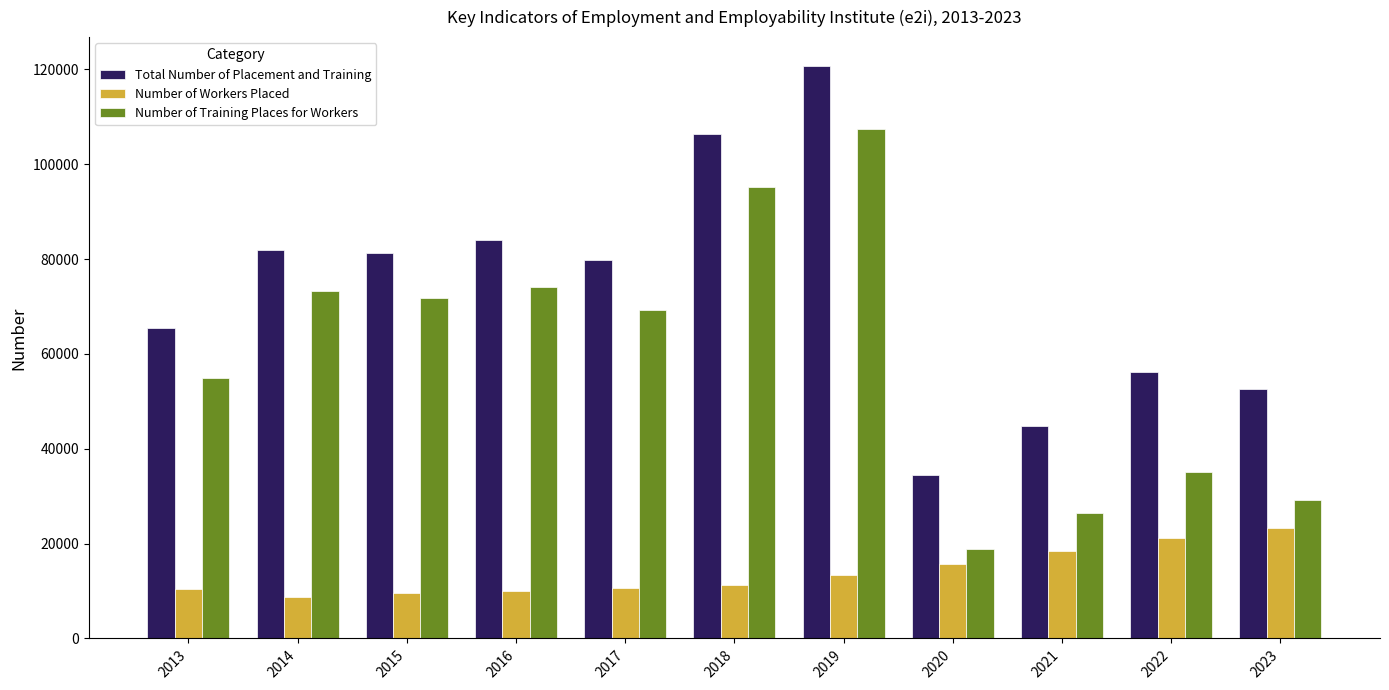

What is the spread (max minus min) of values at 2013?

55005